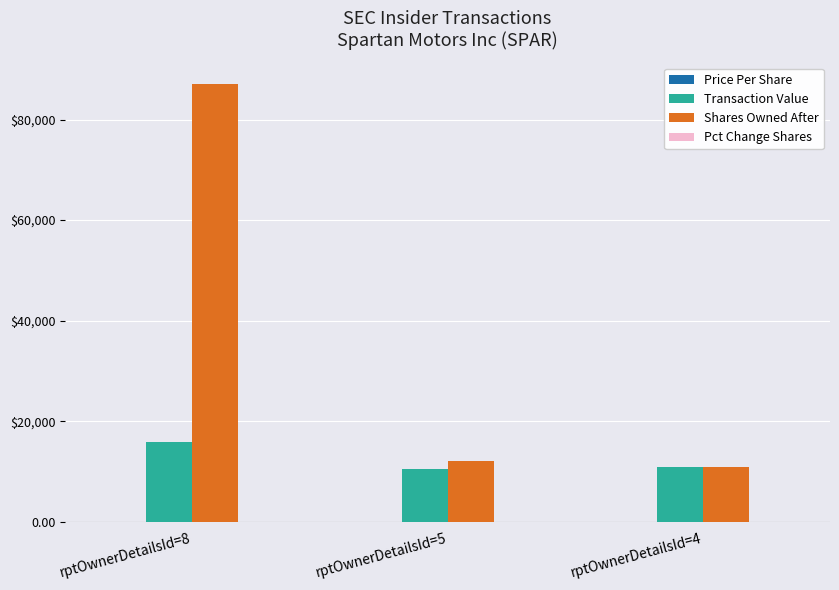

Is it true that Transaction Value equals 17196.9 at rptOwnerDetailsId=5?

False